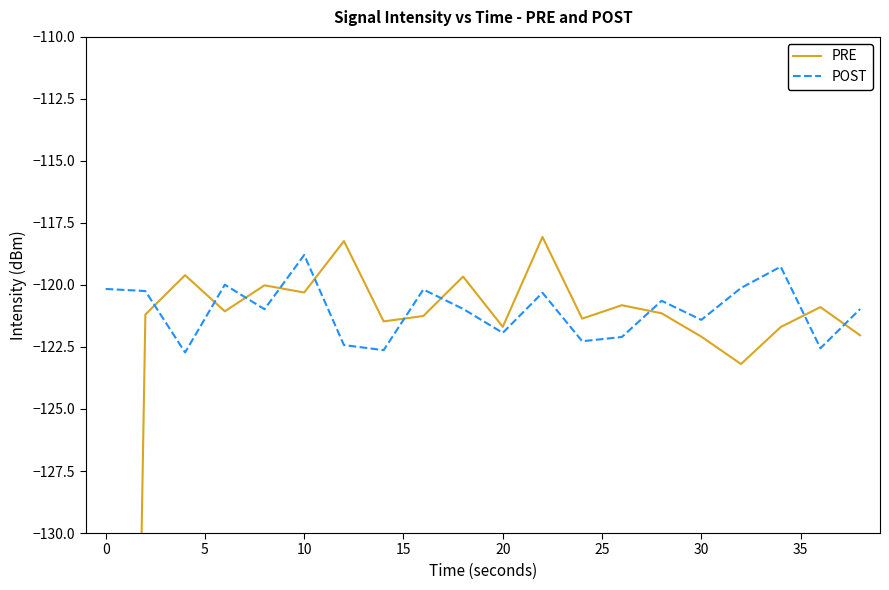

In PRE, how many points are higher than both neighbors (excluding endpoints)?

7